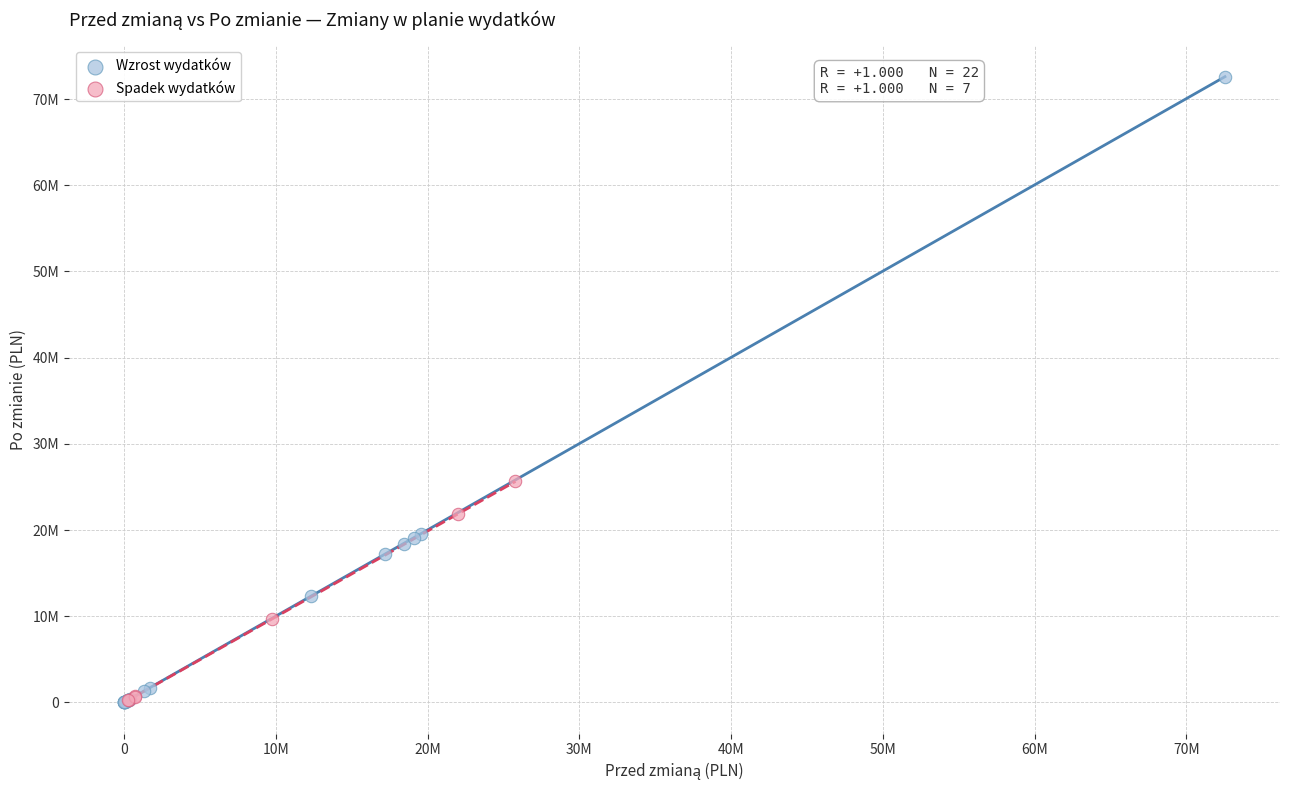

What are all the series names shown in the legend?

Wzrost wydatków, Spadek wydatków